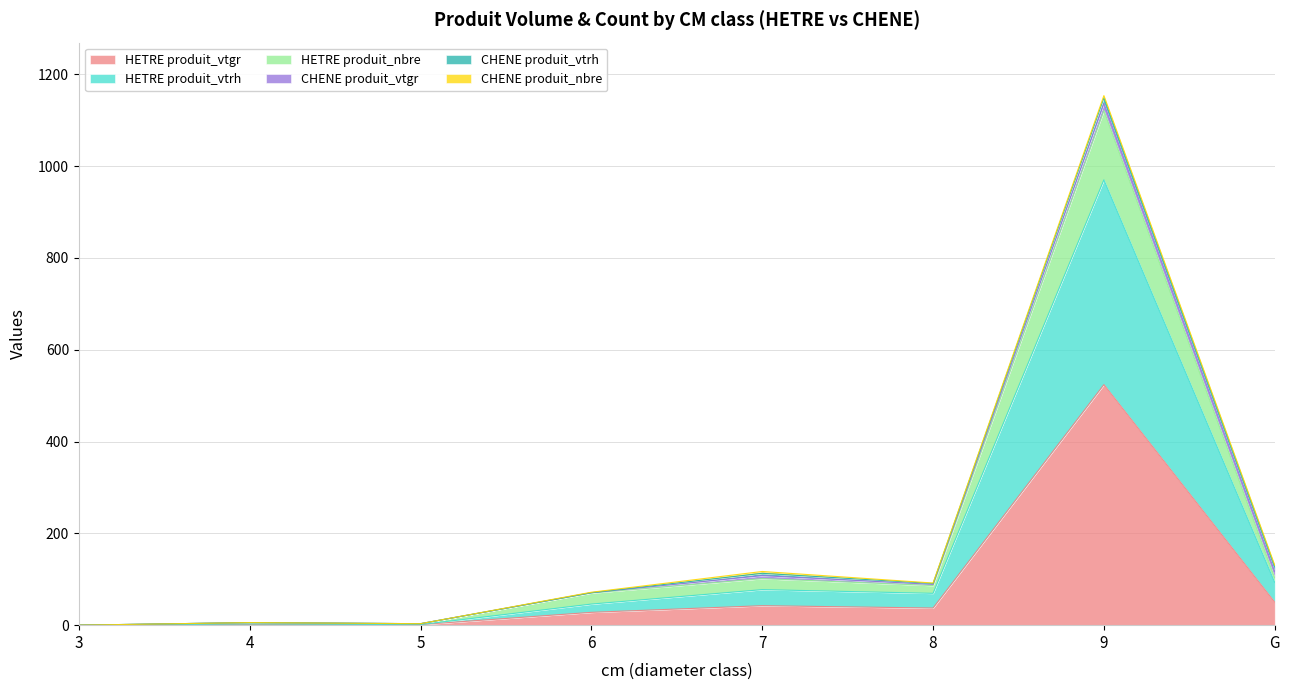

At which category is the sum across all series the highest?

9